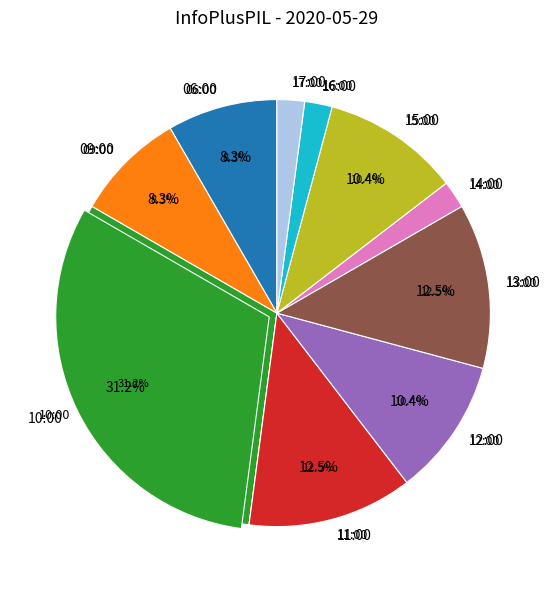

Rank the categories by value from highest to lowest.

10:00, 11:00, 13:00, 12:00, 15:00, 06:00, 09:00, 14:00, 16:00, 17:00